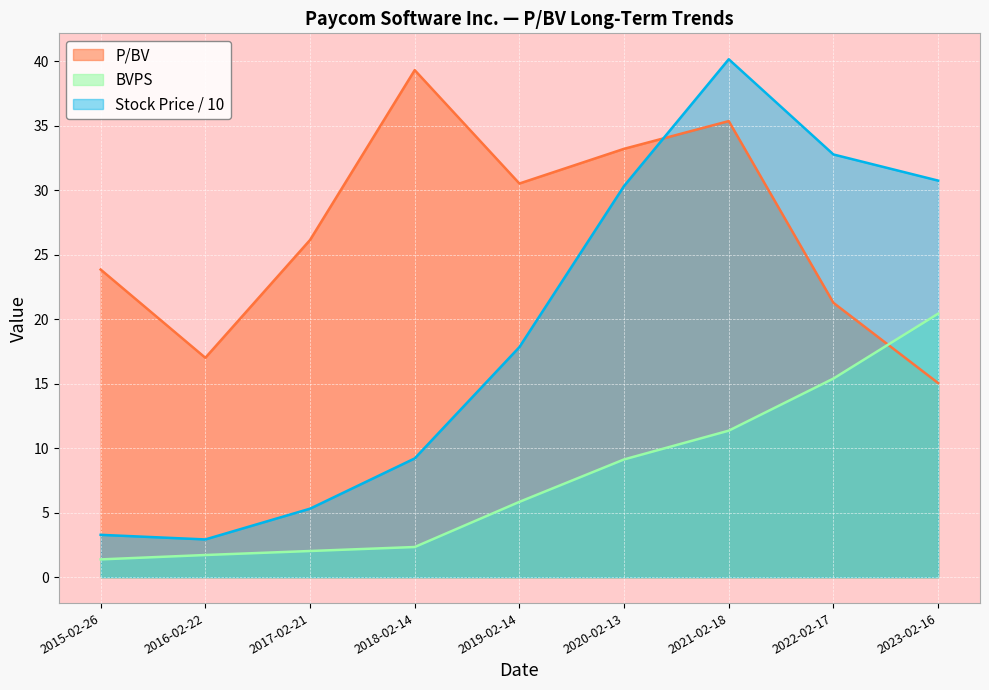

Where does the P/BV series first go above 26?

2017-02-21